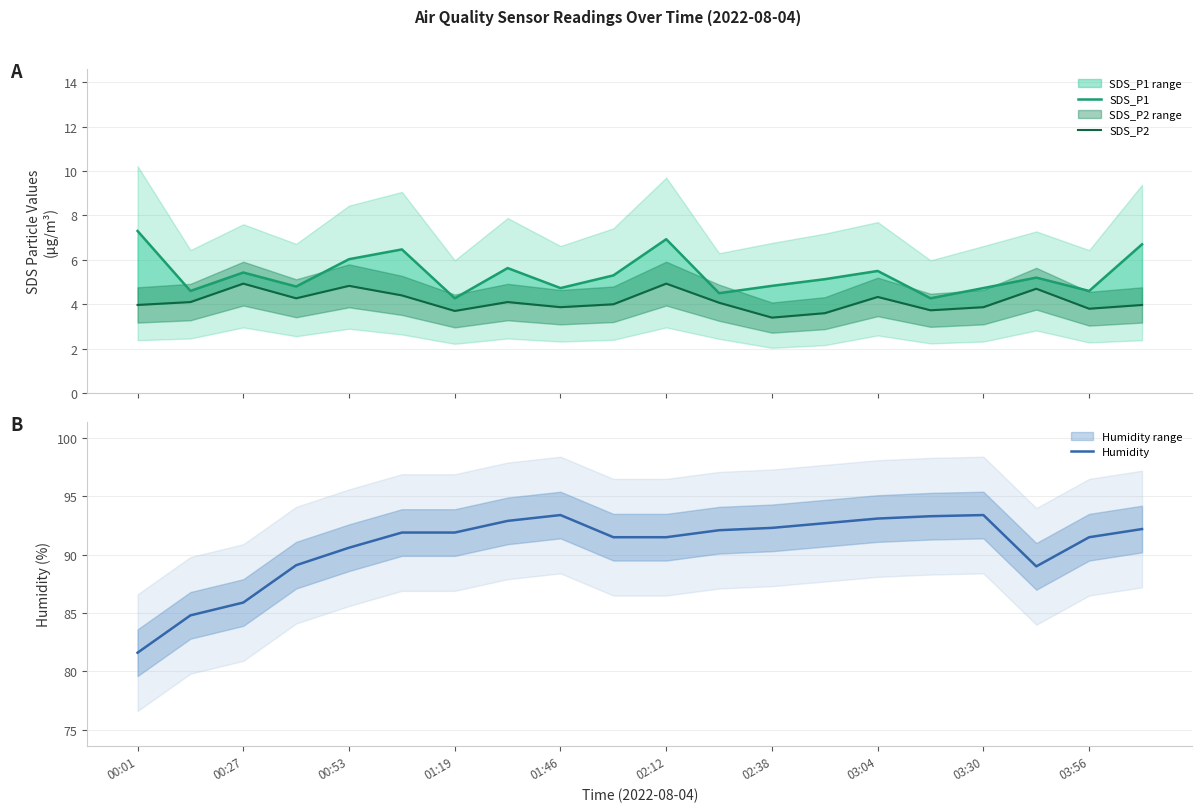

At which label does Humidity reach its minimum?

00:01